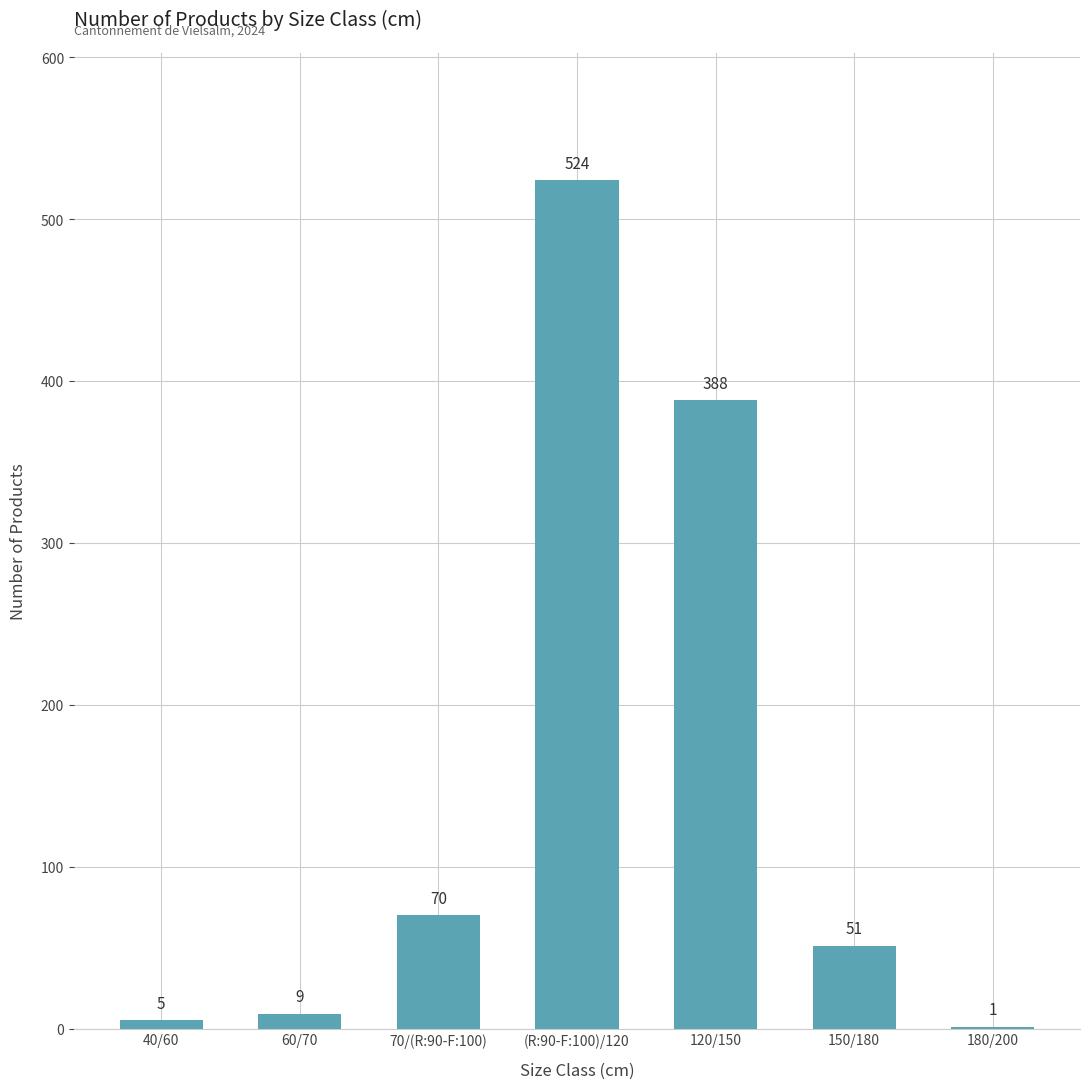

What is the difference between the values at 60/70 and (R:90-F:100)/120?

515